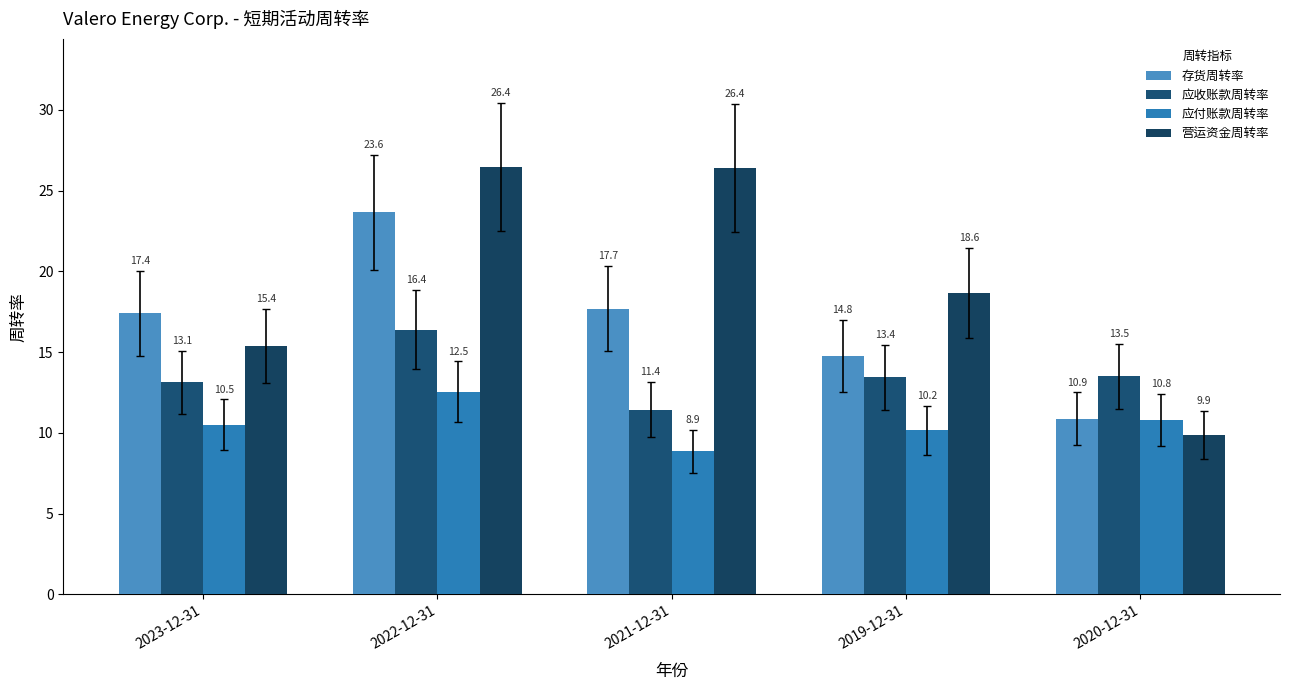

Which series has the widest spread of values?

营运资金周转率